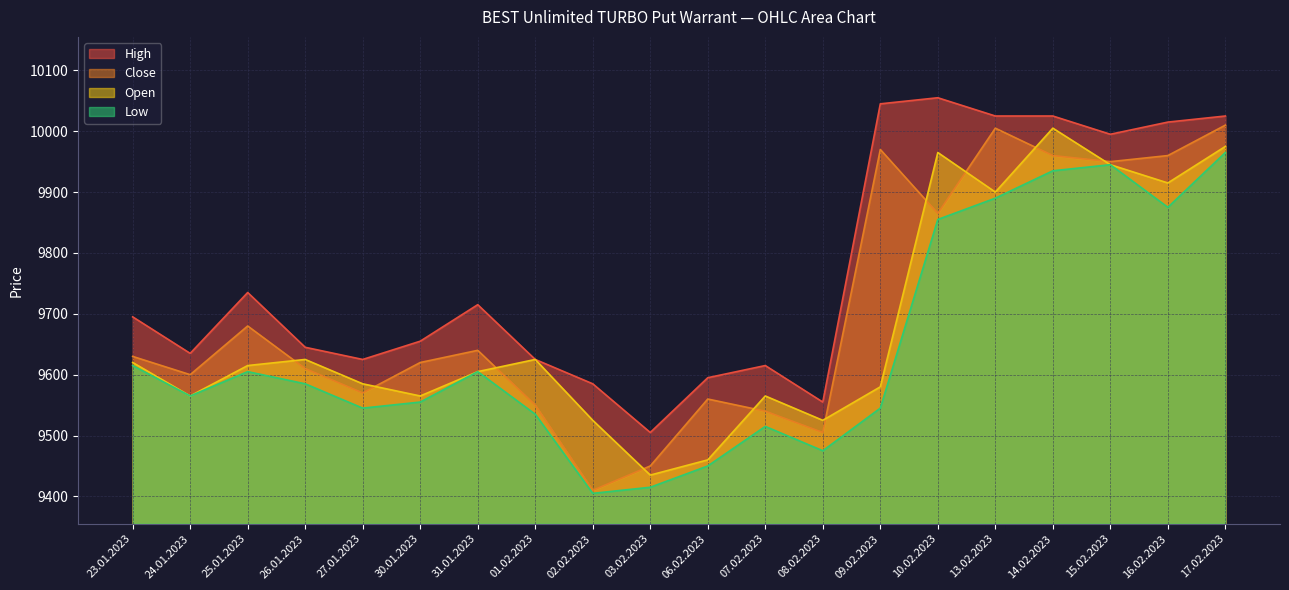

Where is the first local minimum for High?

24.01.2023